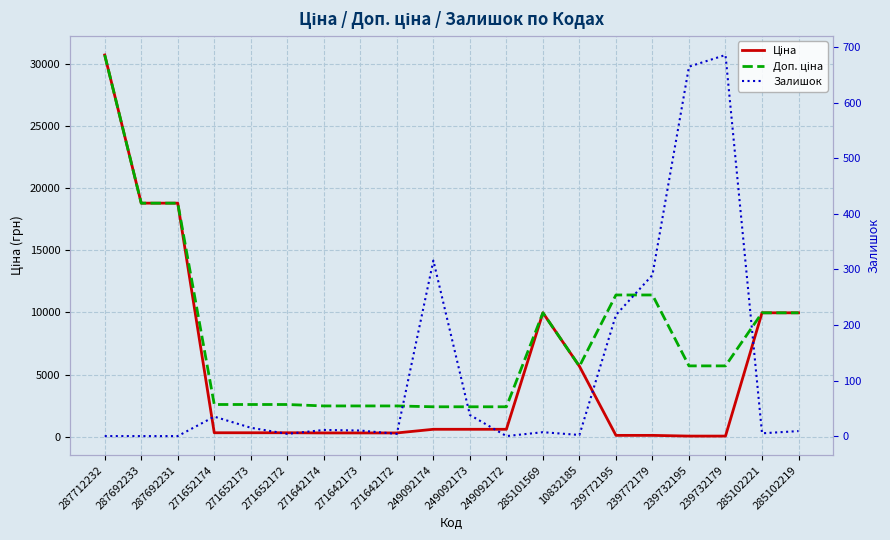

Where is Ціна nearest to the value 15387?

287692233